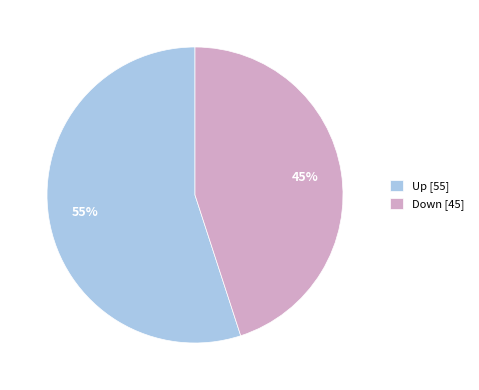

Which slice represents more than half of the pie?

Up [55]